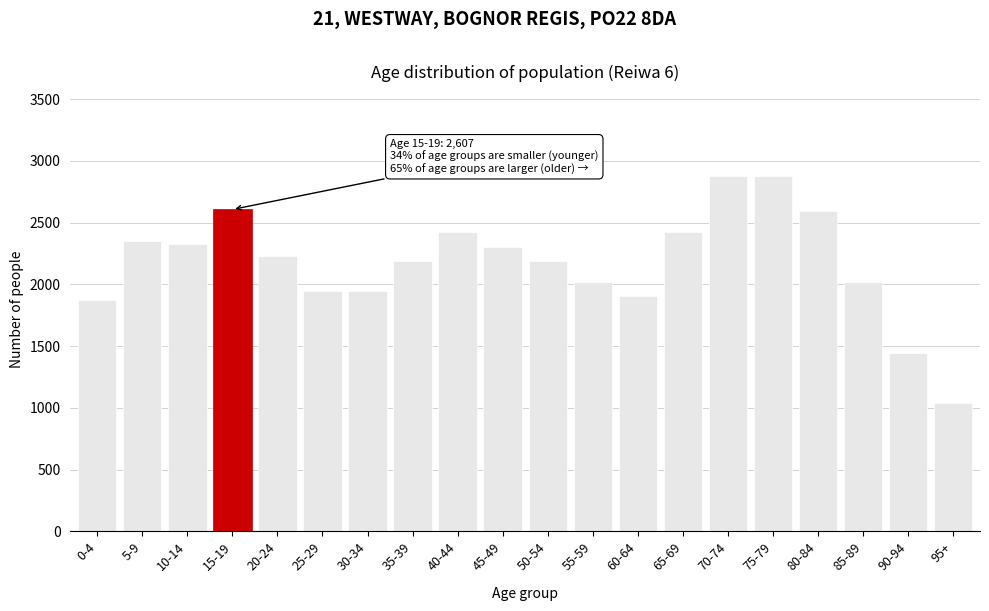

What is the value of the 3rd bar from the left?

2330